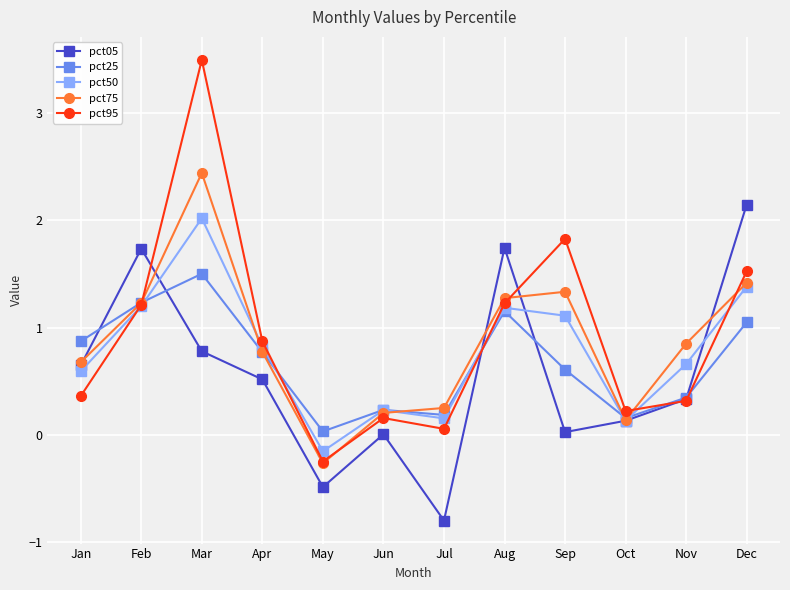

At which label is pct25 closest to 0?

May